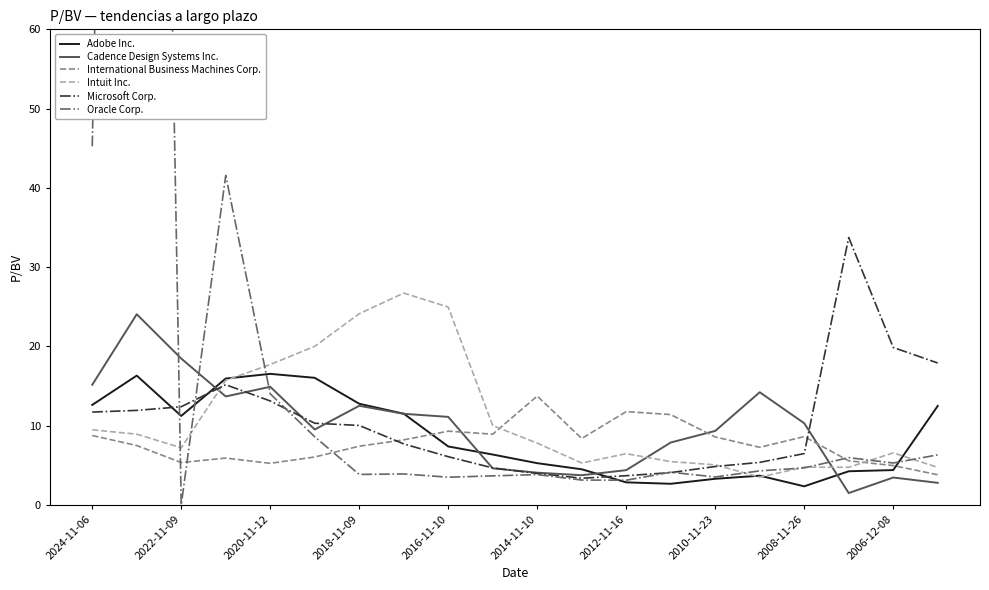

What is the sum of all Oracle Corp. values?

477.2